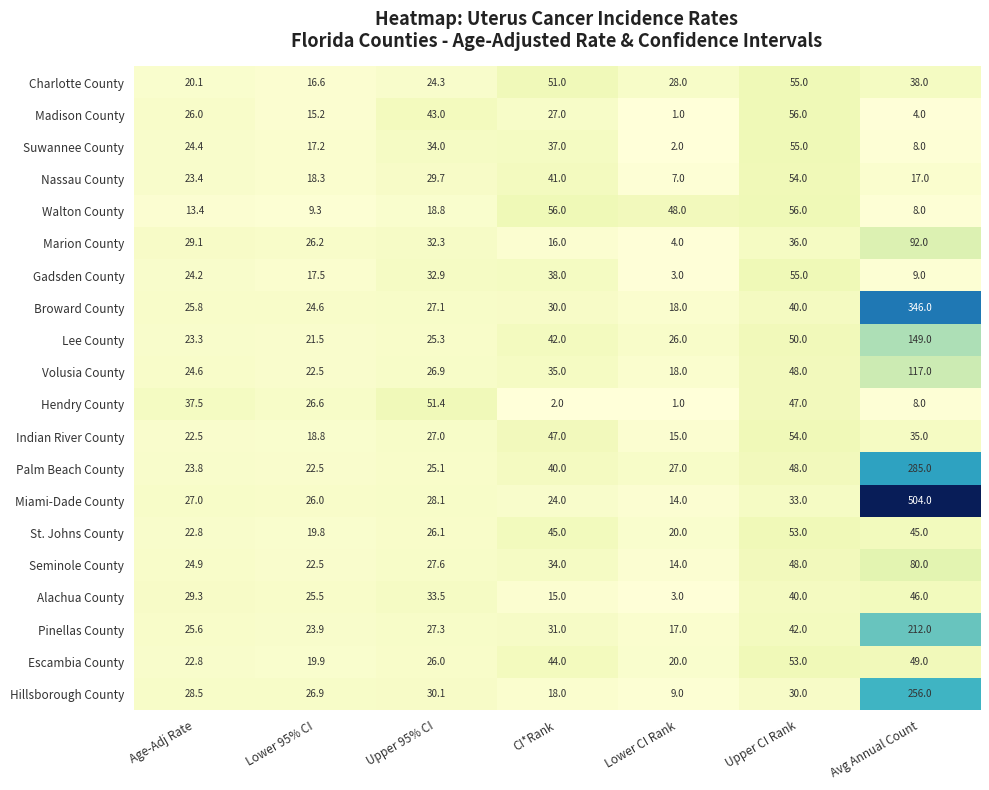

What is the average value of the Broward County series?

73.1